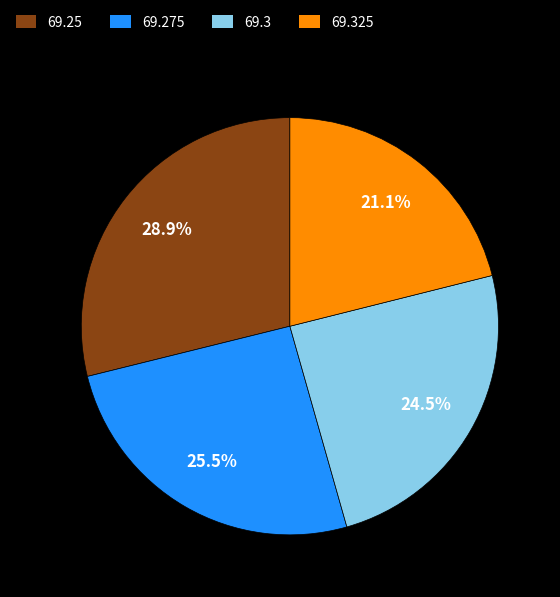

To the nearest percent, what portion does 69.325 represent?

21%